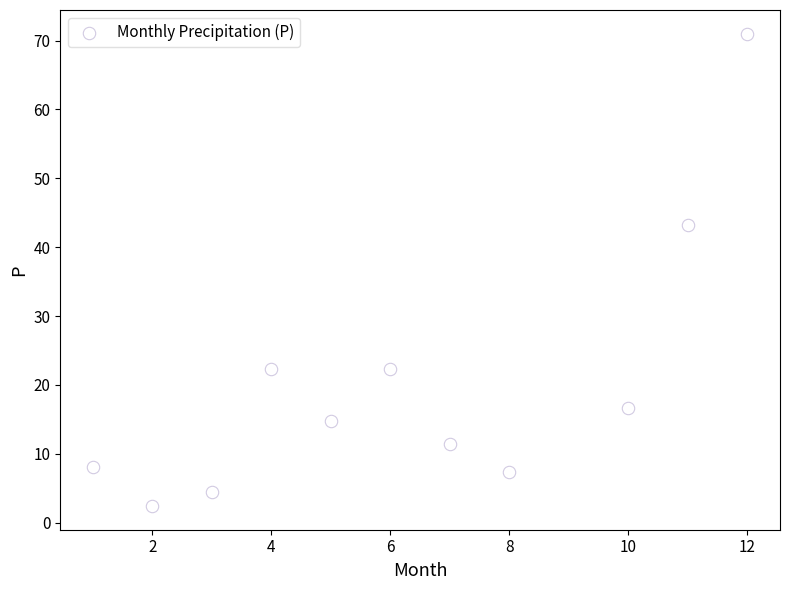

What Y value in the scatter plot is closest to 36?

43.2